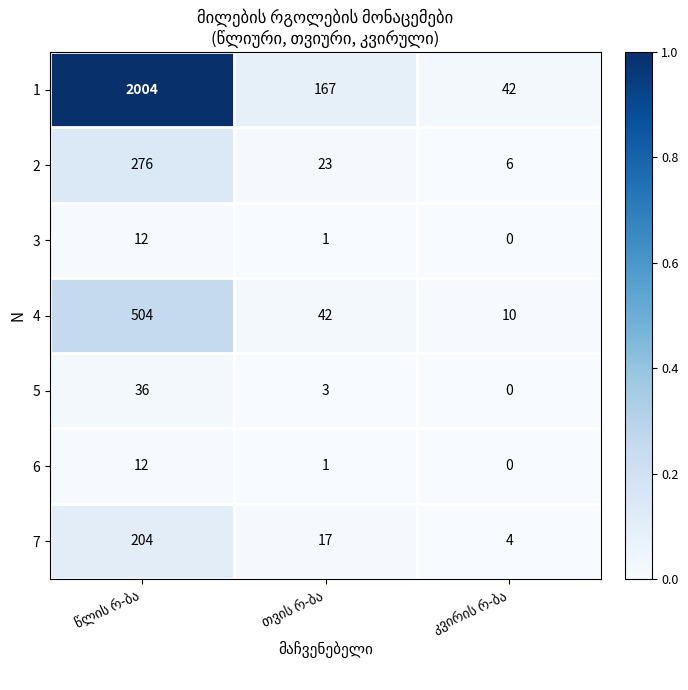

Which series has the largest range (max minus min)?

1